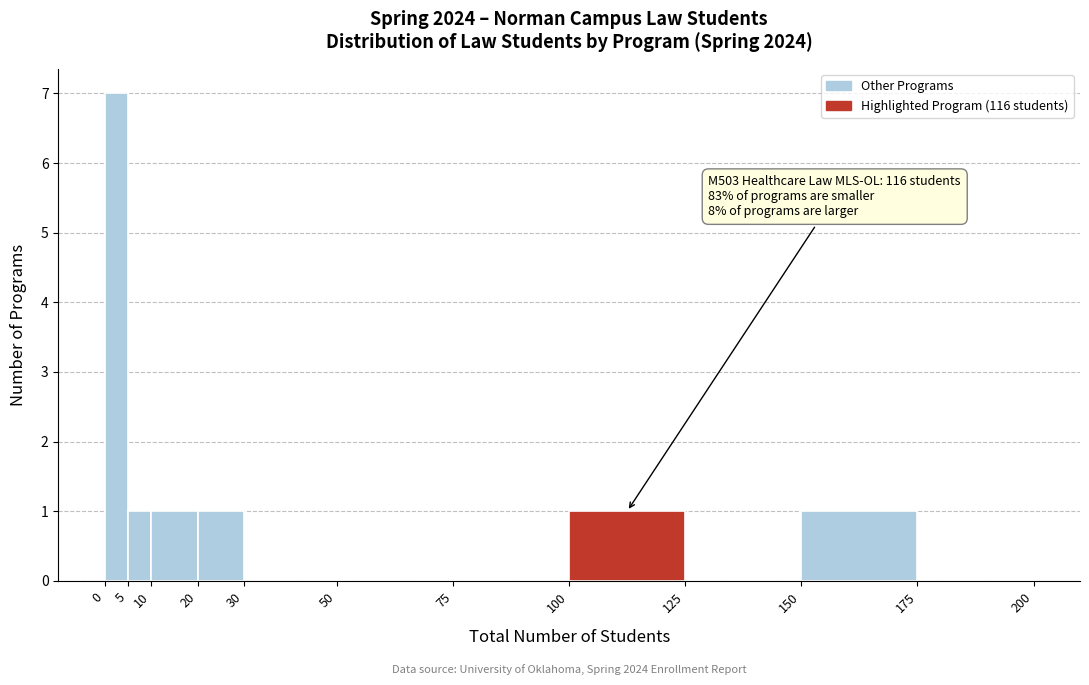

Which range on the x-axis has the tallest bar?

0 to 5